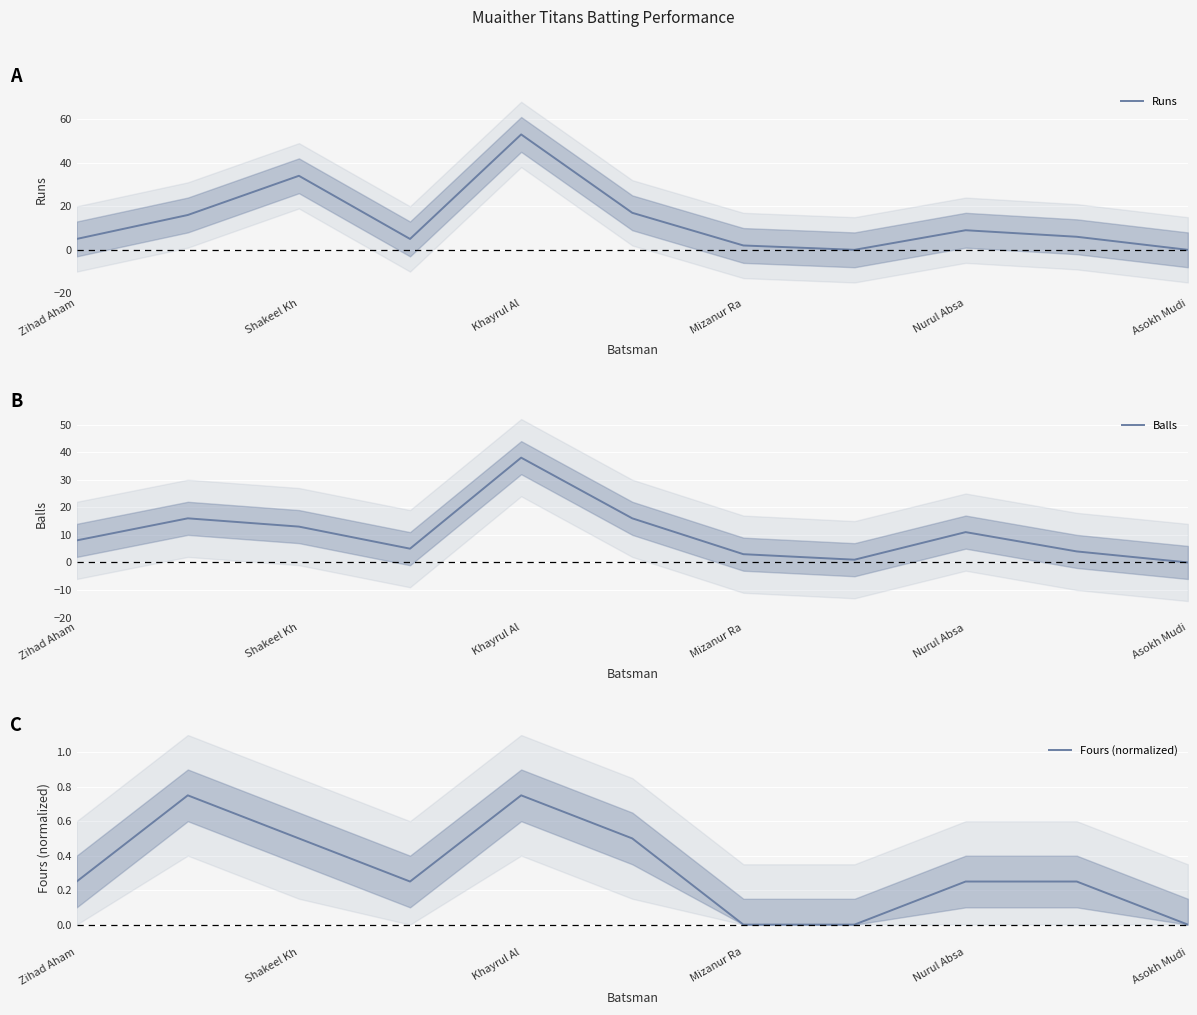

The Runs series shows 93 at Khayrul Al. True or false?

False